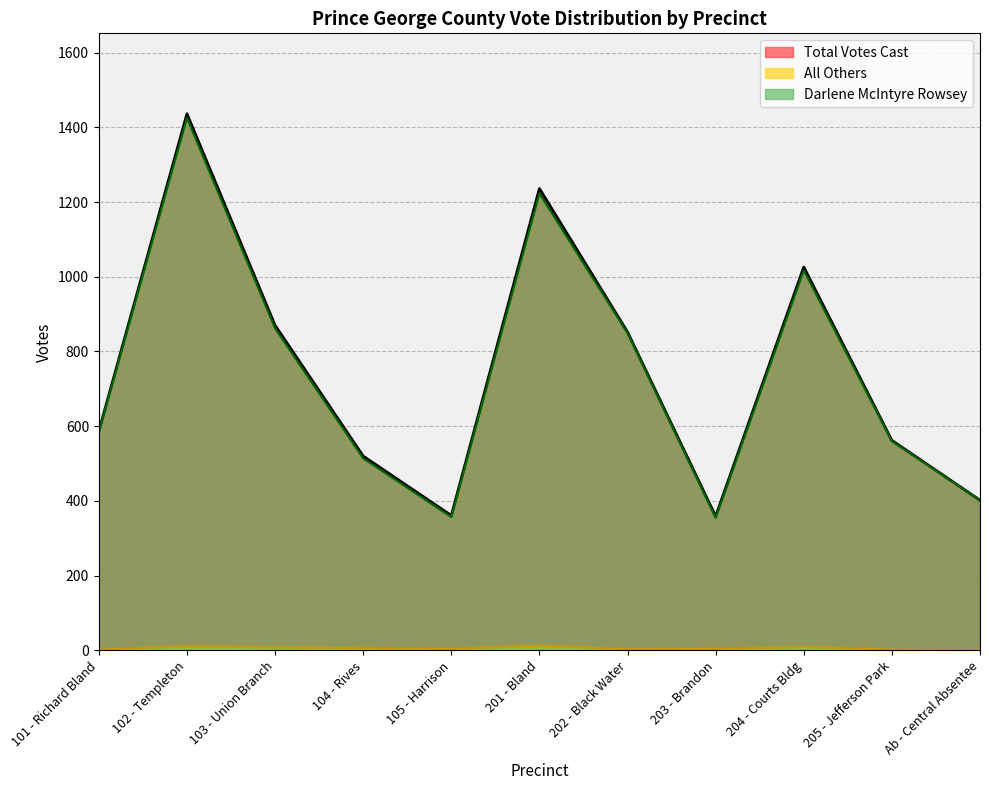

True or false: Total Votes Cast and All Others intersect in this chart.

False